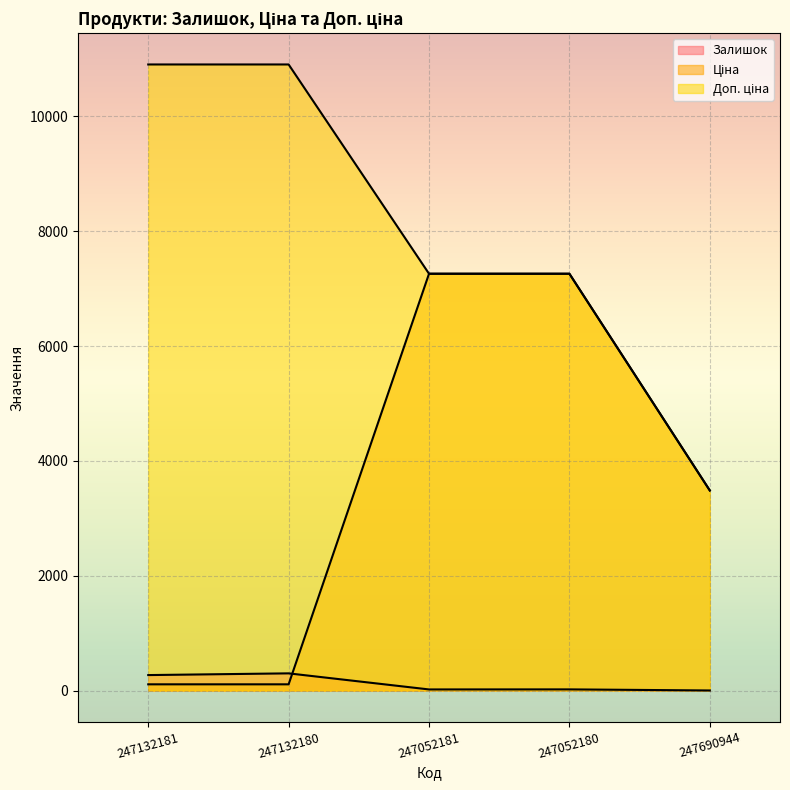

Which series changed the most between 247052180 and 247690944?

Ціна